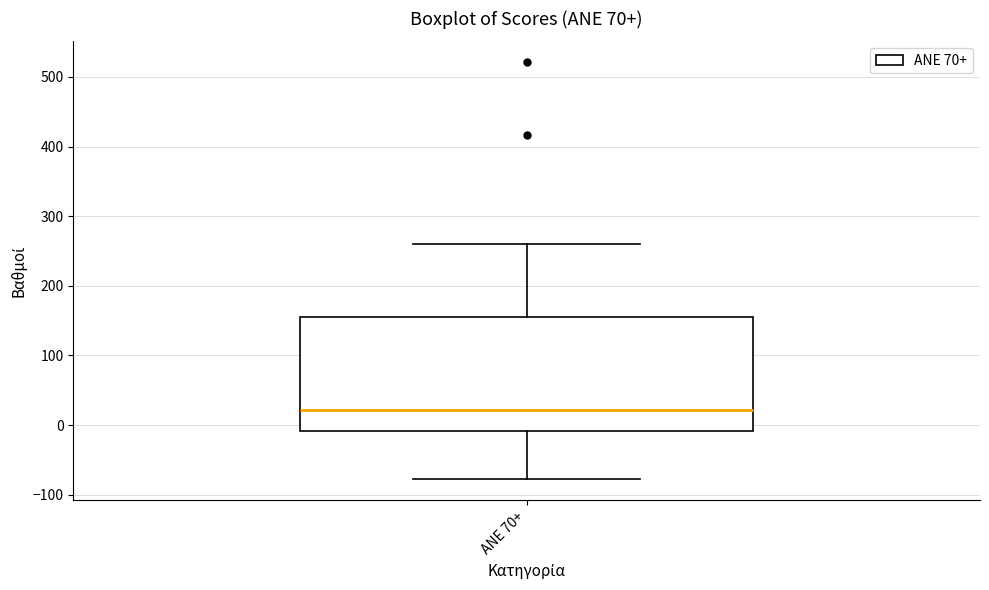

Read this box plot against the y-axis: the position of the median line, the range covered by the box, and the ends of both whiskers. The values are not printed on the chart, so give them approximately, as read against the axis.

median 20, box -10 to 160, whiskers -80 to 260